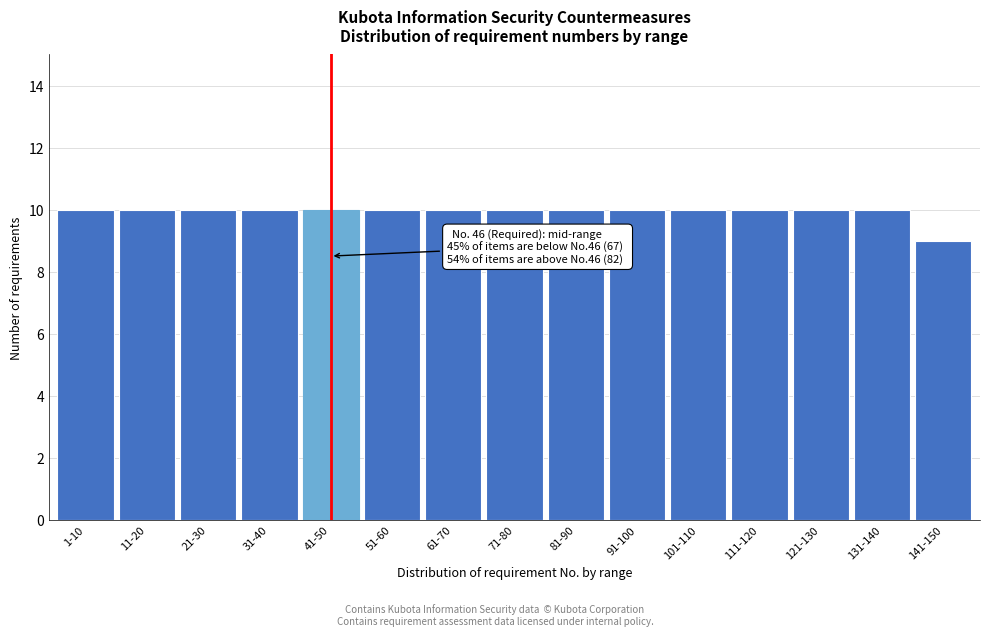

Reading right to left, extract all data points from this chart.

9	10	10	10	10	10	10	10	10	10	10	10	10	10	10